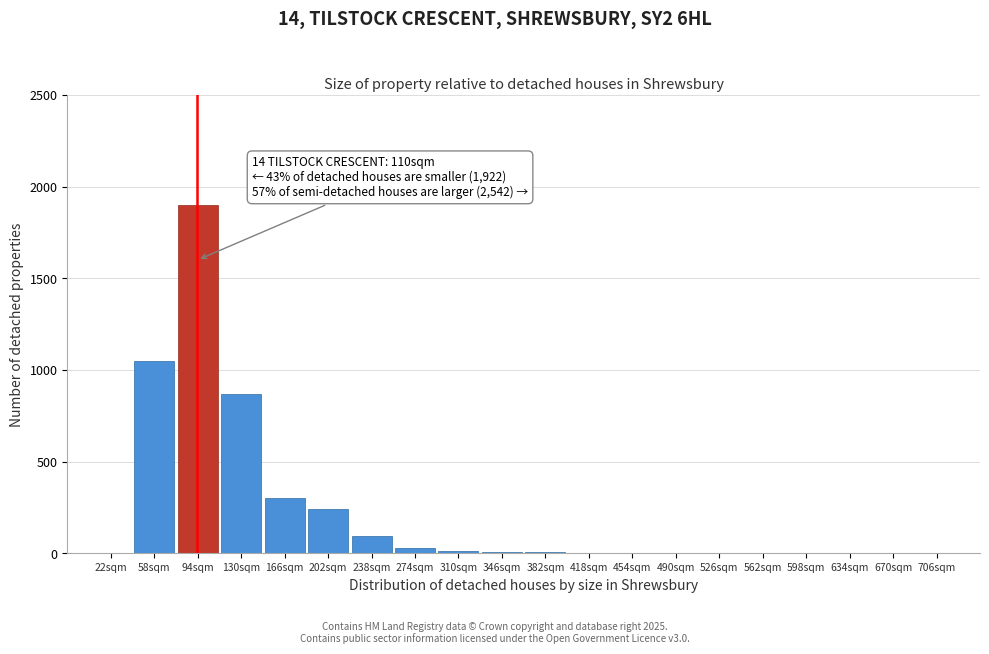

What is the sum of all values?

4537